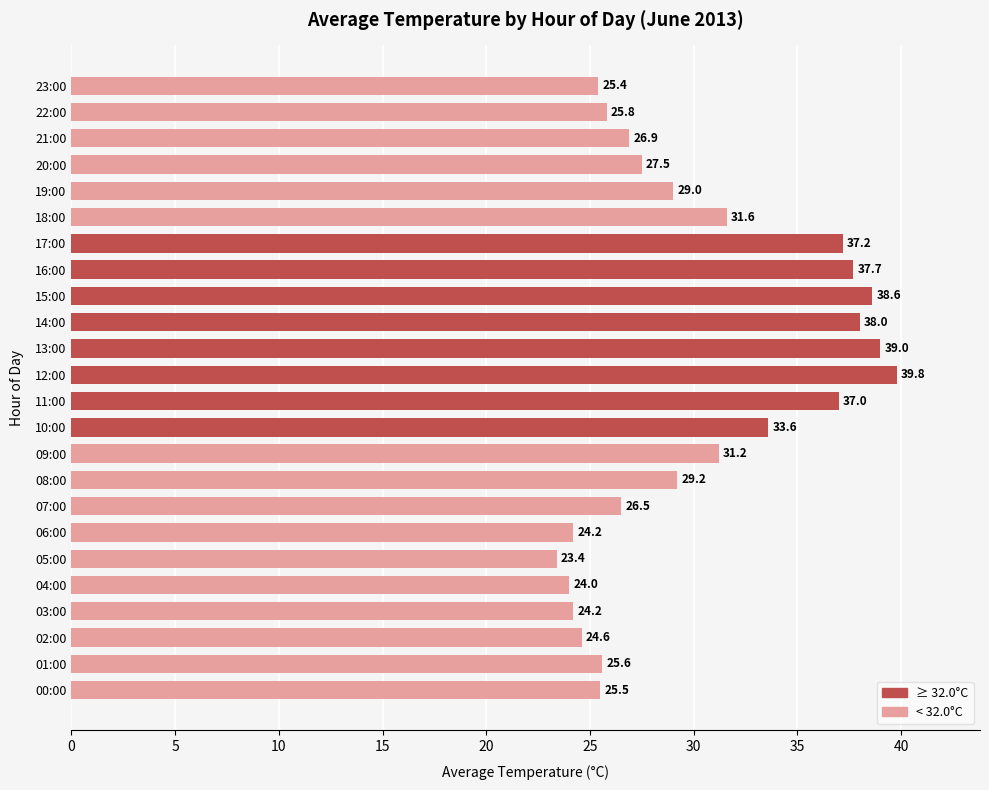

How many bars are there in total?

24